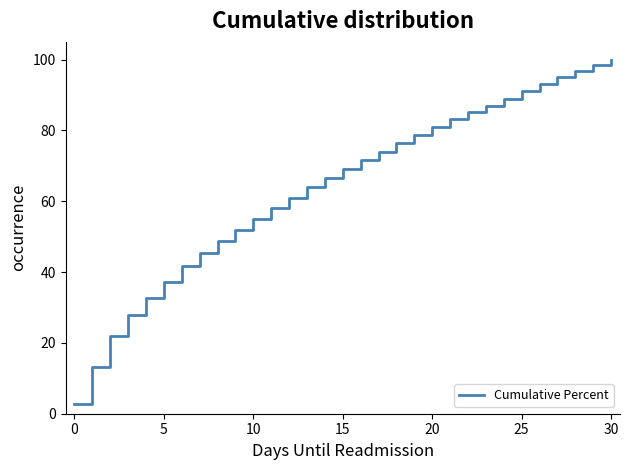

What is the maximum value shown in the chart?

100.0